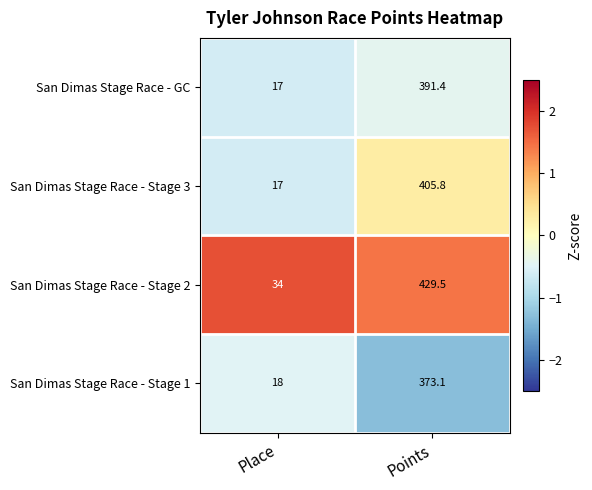

Which series has the widest spread of values?

San Dimas Stage Race - Stage 2